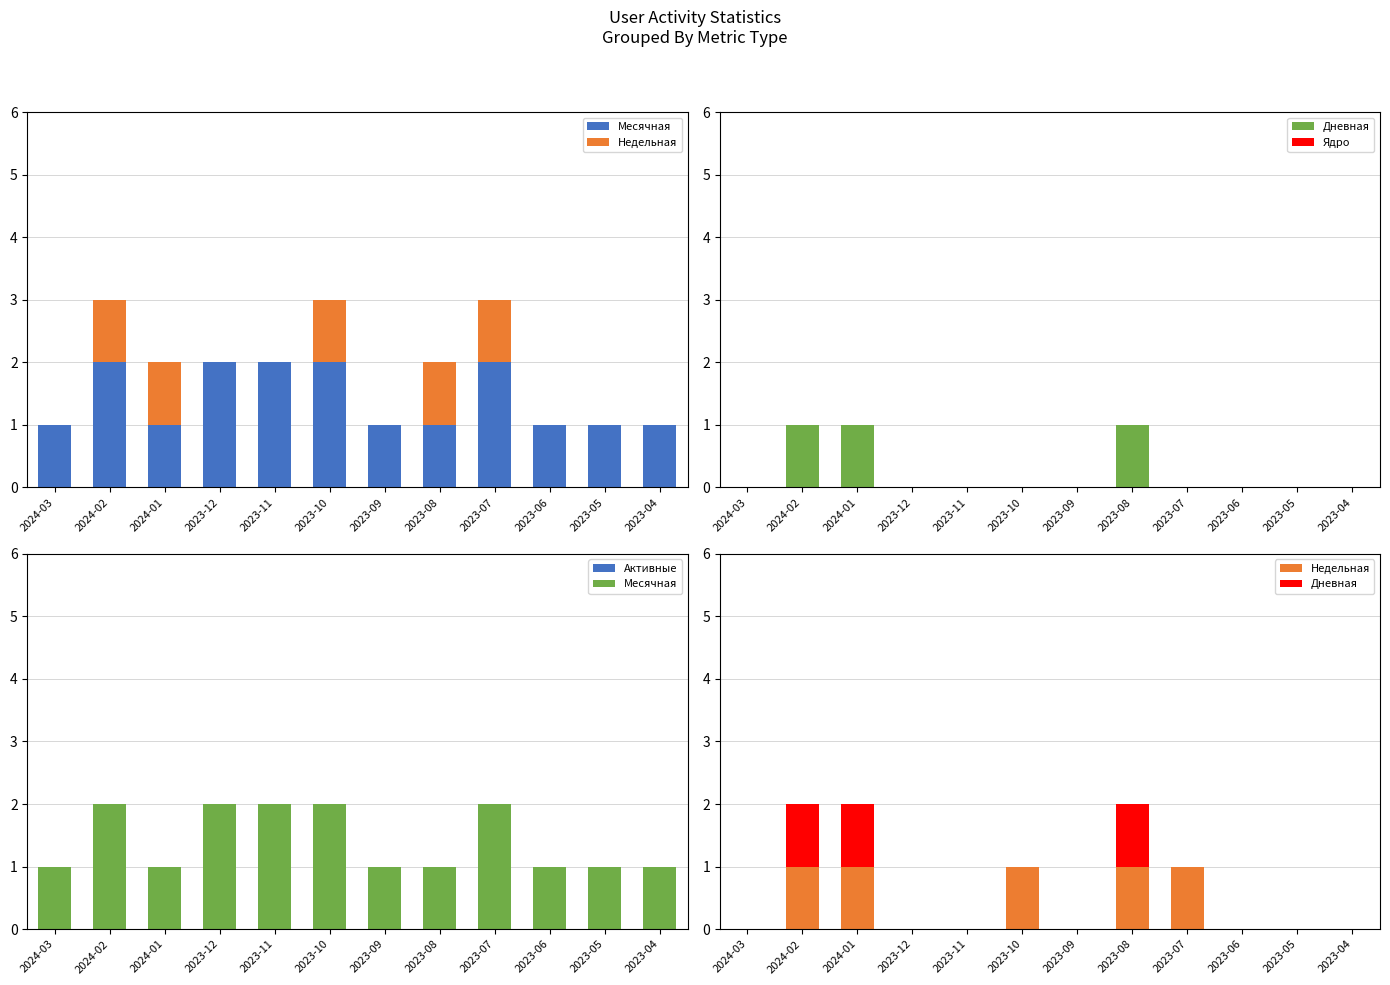

Rank the categories by Ядро value from lowest to highest.

2024-03, 2024-02, 2024-01, 2023-12, 2023-11, 2023-10, 2023-09, 2023-08, 2023-07, 2023-06, 2023-05, 2023-04